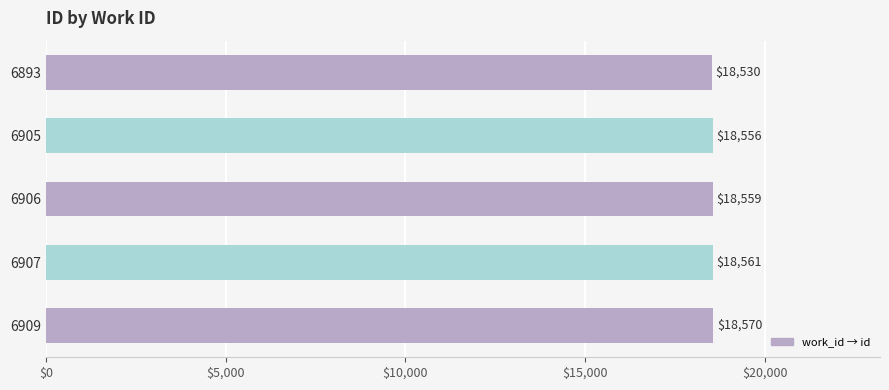

What is the value of the 4th bar from the top?

18561